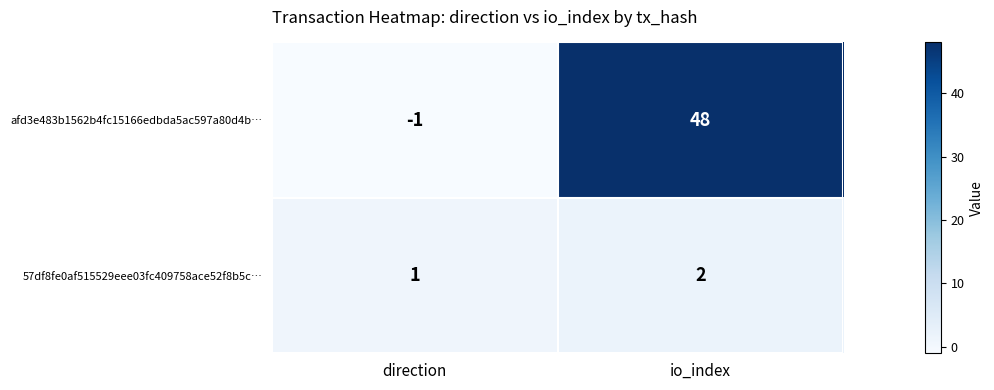

Is it true that 57df8fe0af515529eee03fc409758ace52f8b5c… equals 1 at io_index?

False